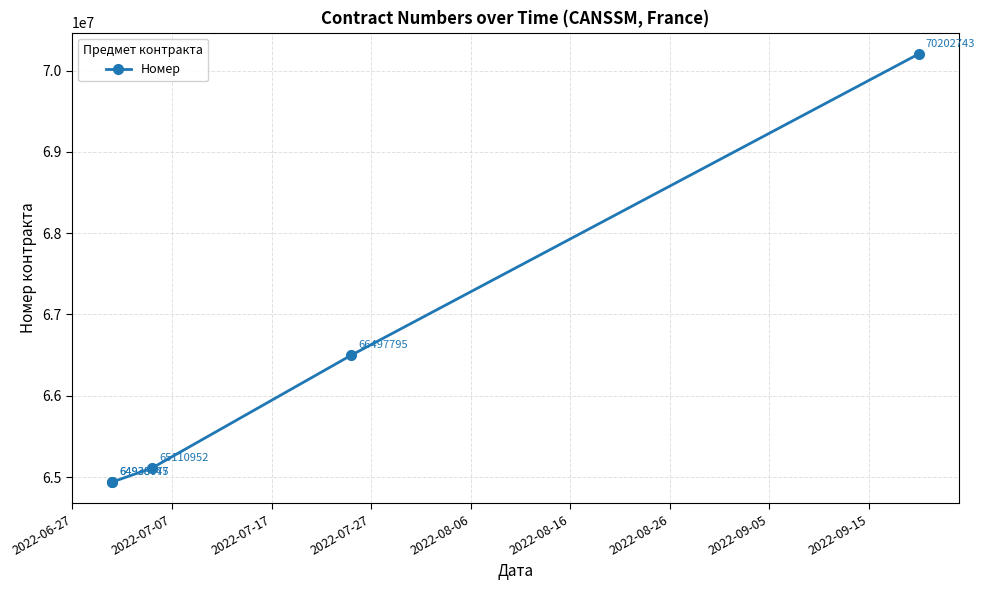

What is the value of the 3rd point from the left?

65110952